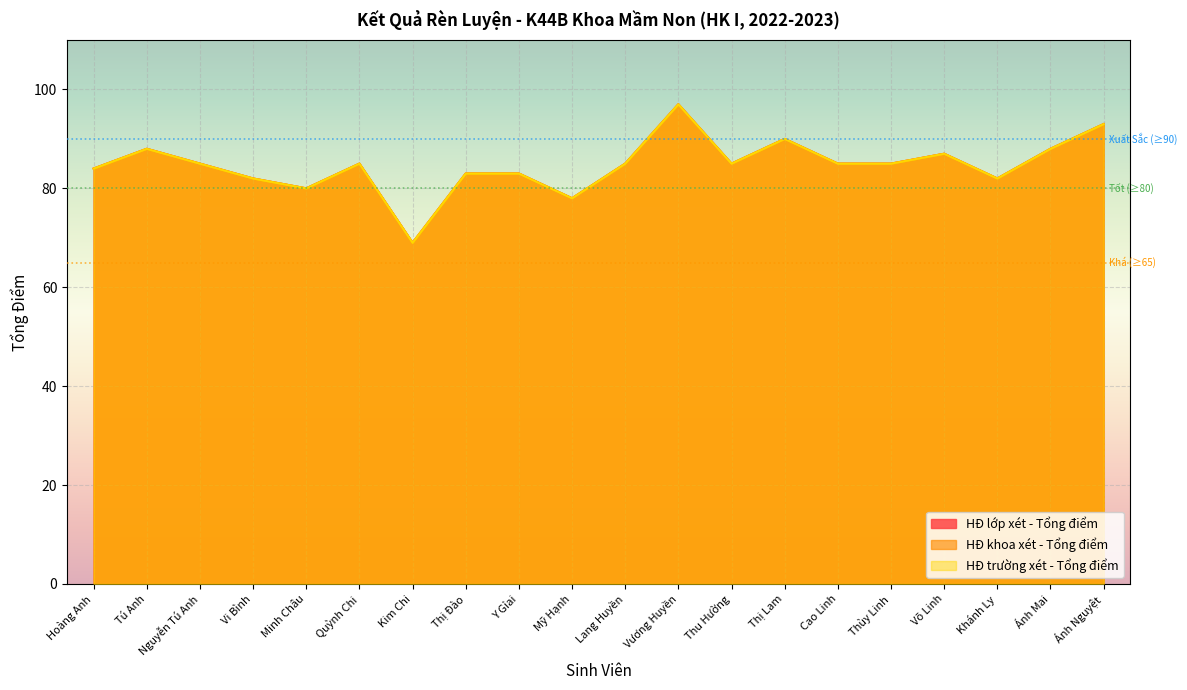

Is it true that HĐ trường xét - Tổng điểm equals 44 at Mỹ Hạnh?

False